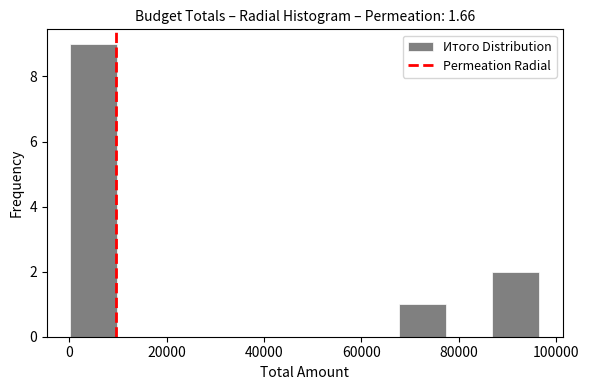

Over which range of the x-axis is the bar tallest?

0 to 10000